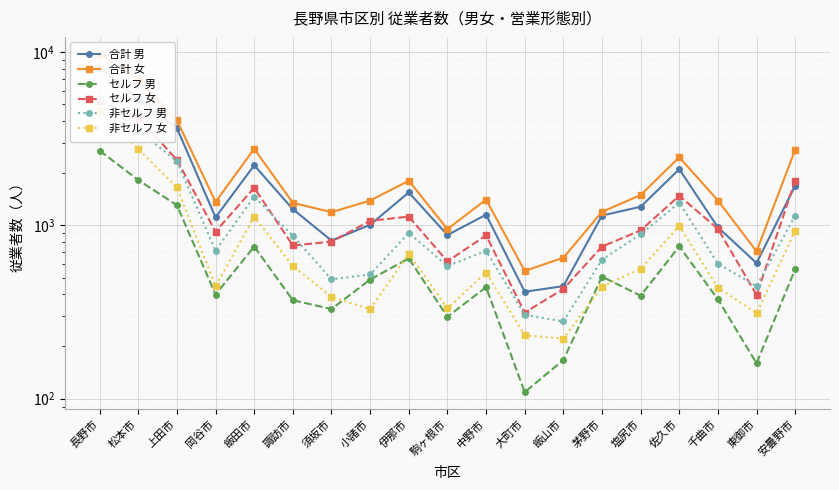

What is the value of the セルフ 男 point at the 1st from the left?

2701